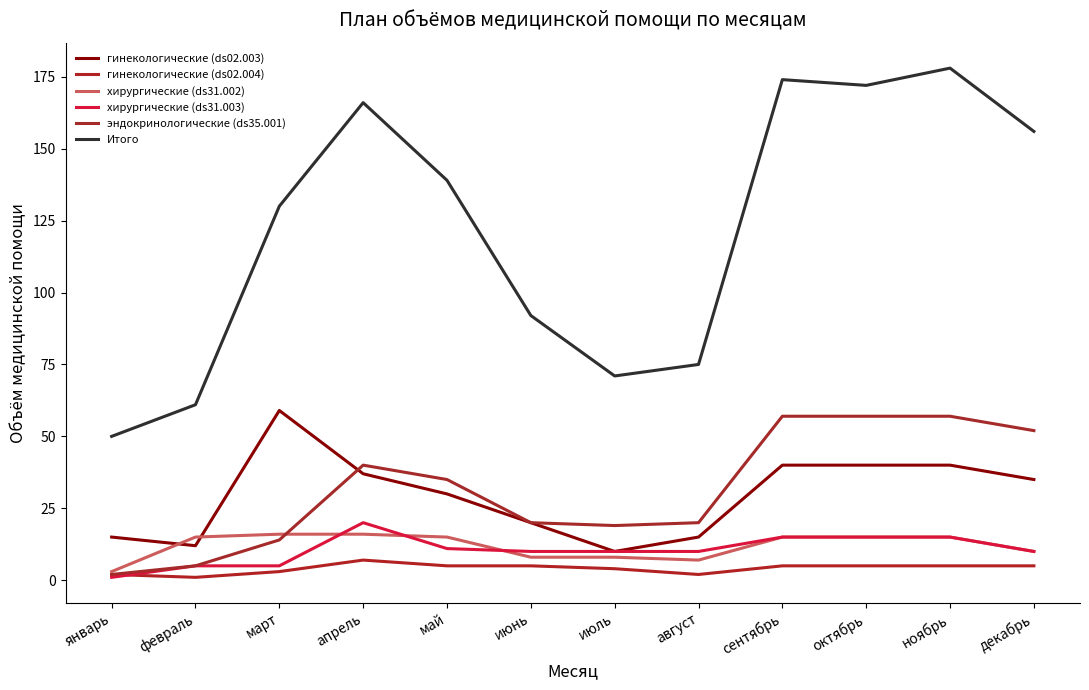

At which label does хирургические (ds31.003) reach its minimum?

январь